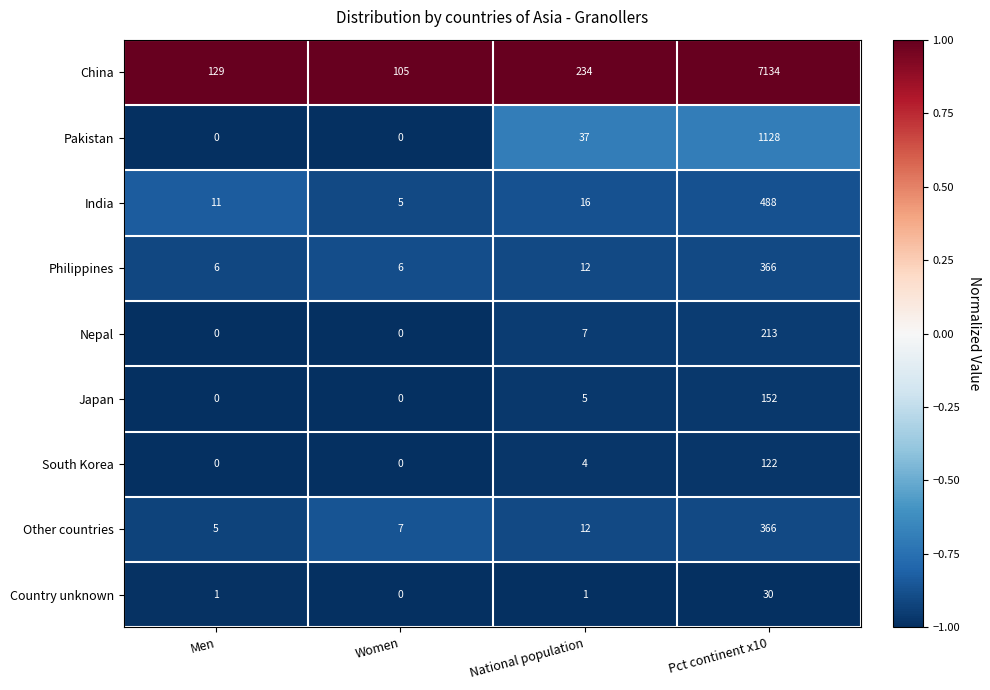

What is the greatest value displayed?

7134